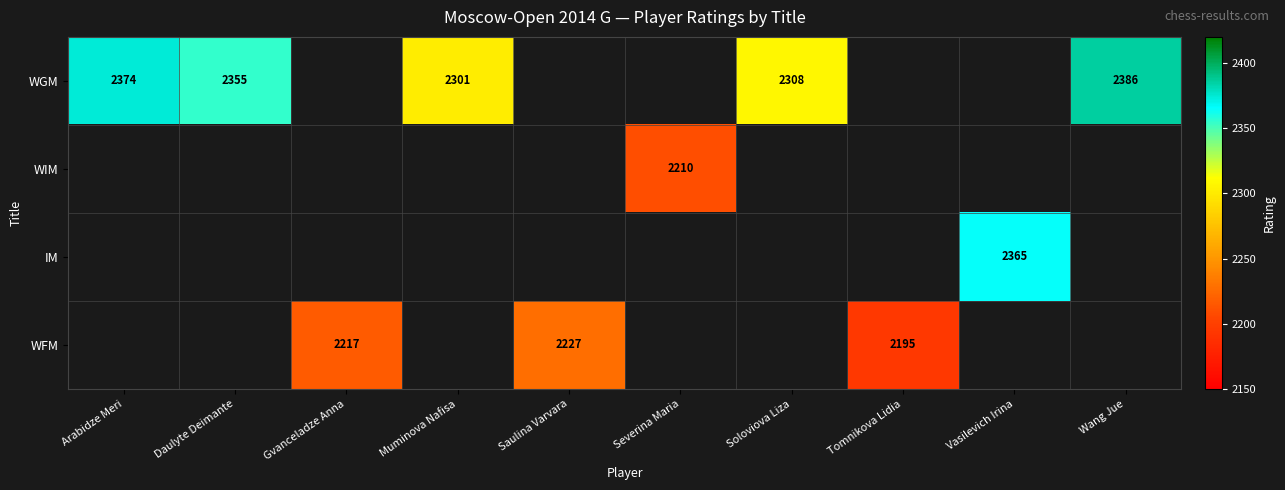

What is the minimum value shown in the chart?

2195.0